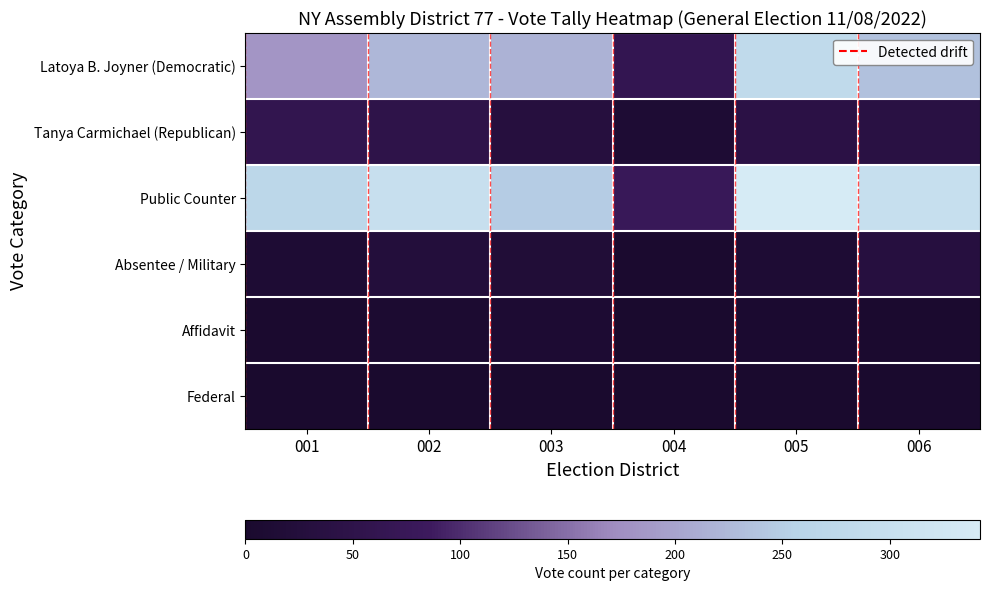

What is the maximum value shown in the chart?

342